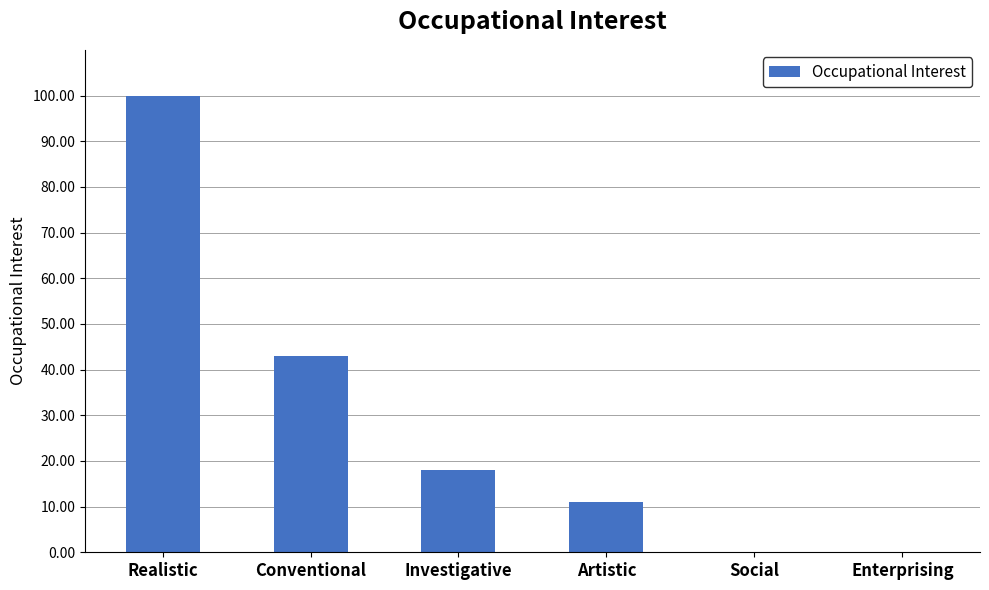

At which category does the chart reach its peak across all series?

Realistic